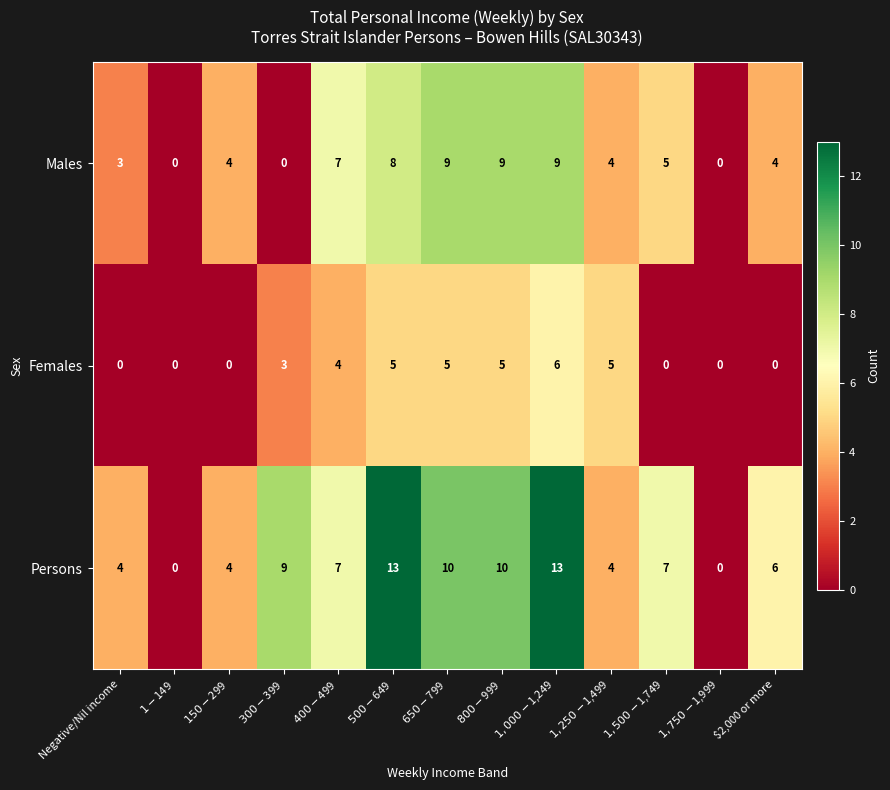

Which series changed the most between $800-$999 and $1,000-$1,249?

Persons